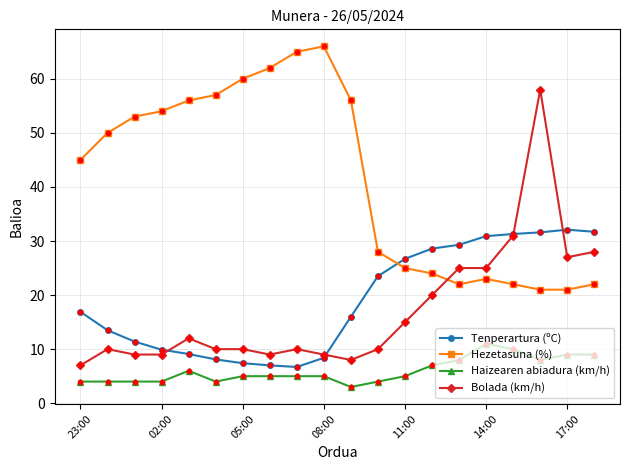

Which series has the largest range (max minus min)?

Bolada (km/h)